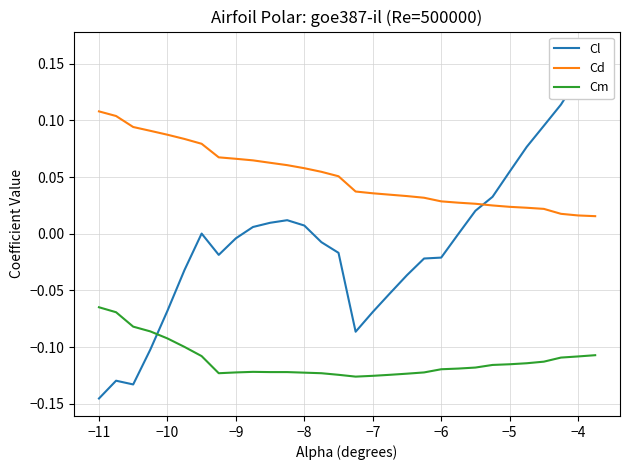

Does the chart display data point markers on the line(s)?

No